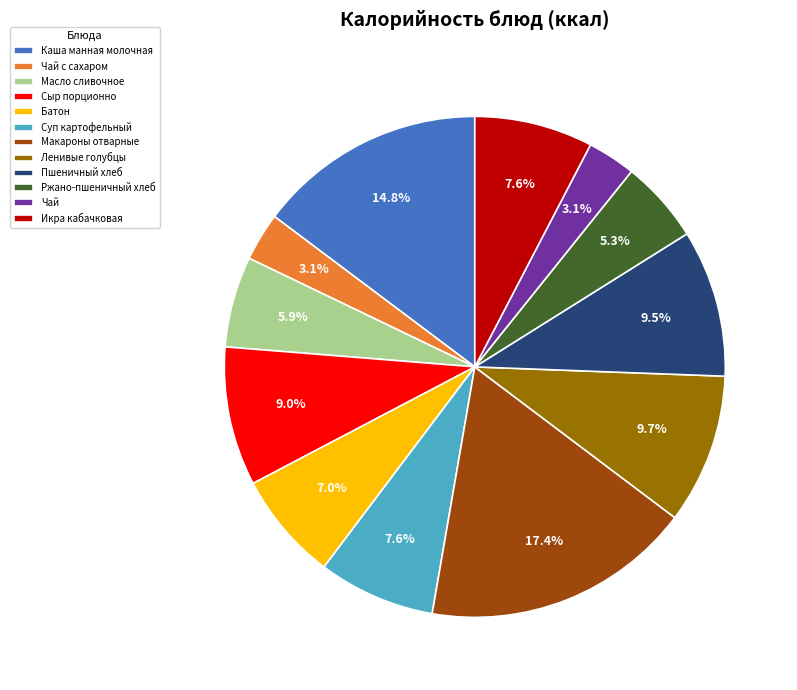

To the nearest percent, what is the difference between the Пшеничный хлеб and Макароны отварные slice percentages?

8%